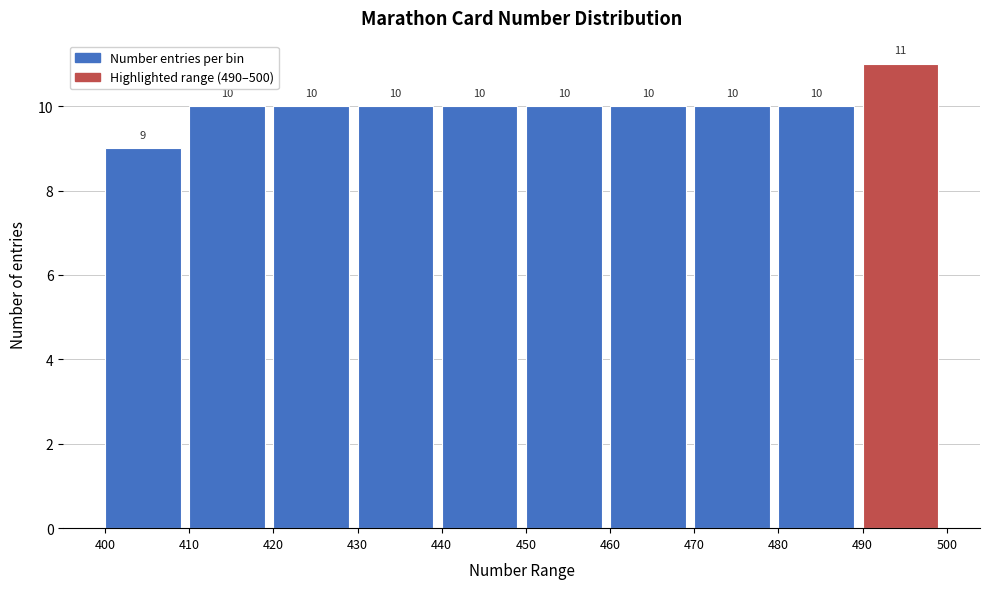

Reading left to right, transcribe this chart: for each bar, give the range it covers on the x-axis and its height.

400 to 410: 9
410 to 420: 10
420 to 430: 10
430 to 440: 10
440 to 450: 10
450 to 460: 10
460 to 470: 10
470 to 480: 10
480 to 490: 10
490 to 500: 11